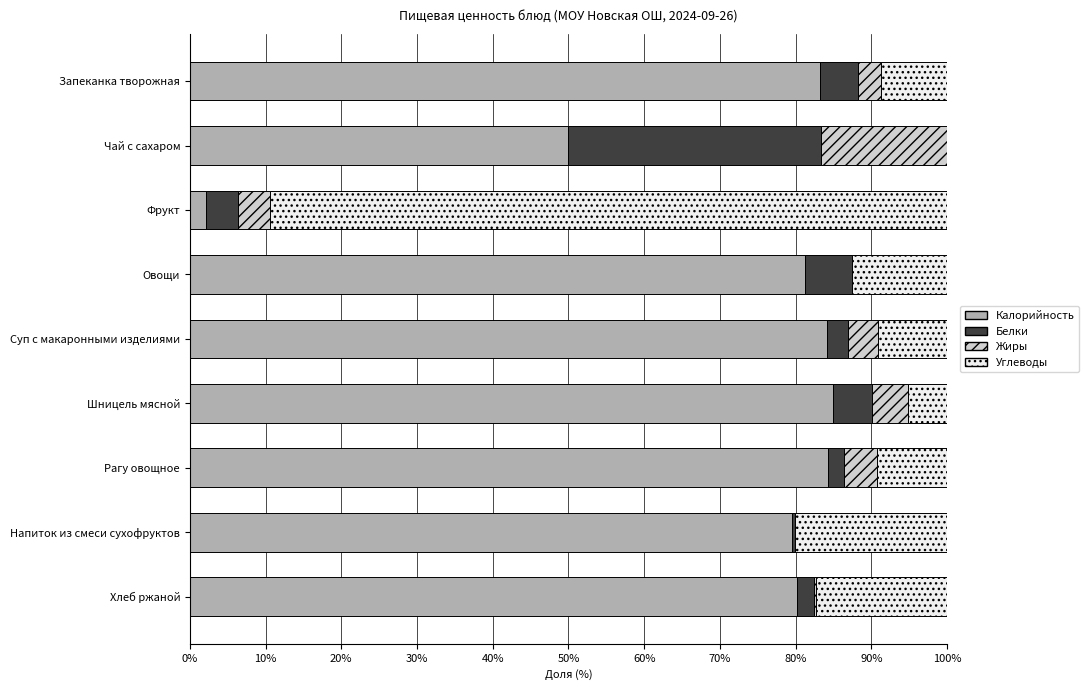

Read the Калорийность value at Чай с сахаром.

50.0